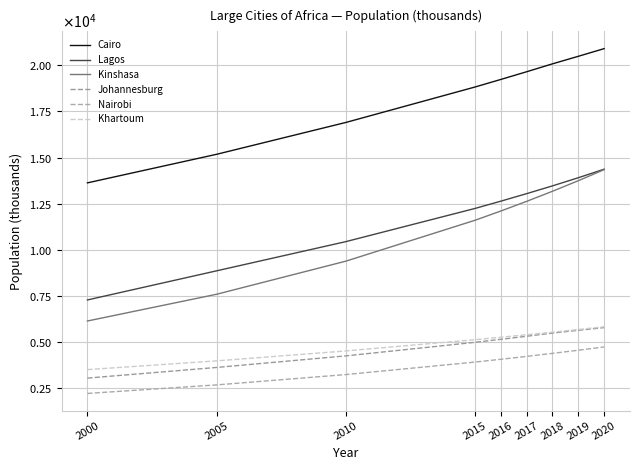

Read the Cairo value at 2020.

20901